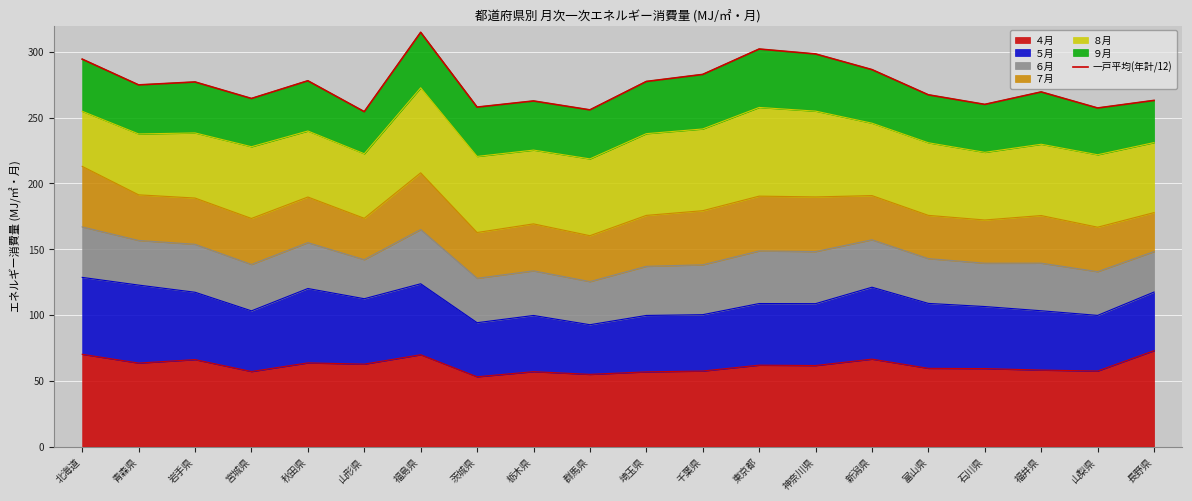

How many categories are shown in the chart?

20